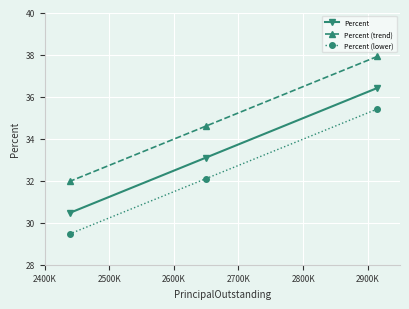

How many lines are shown in the chart?

3